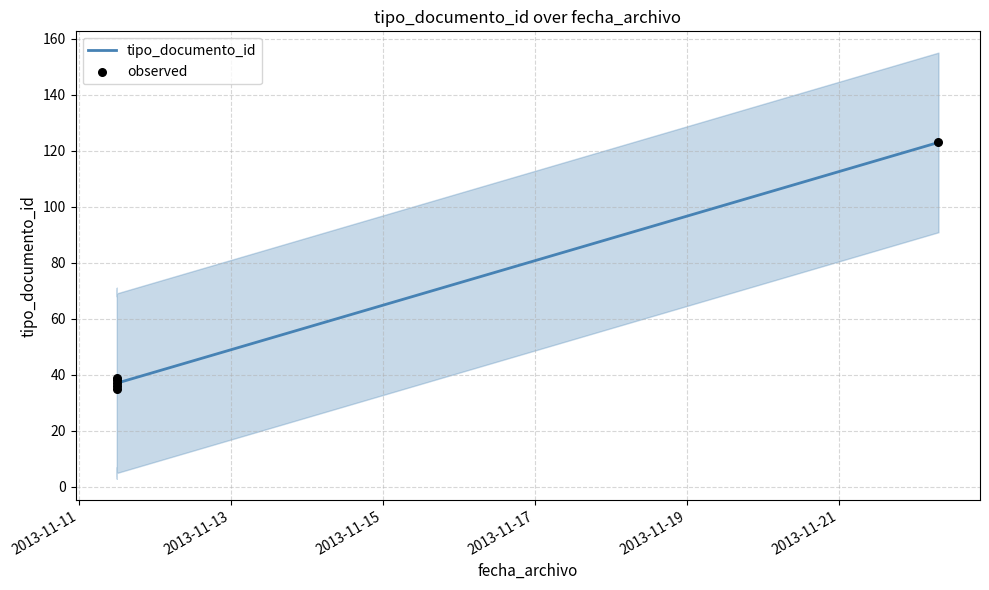

What is the total value across all series at 2013-11-11?

70